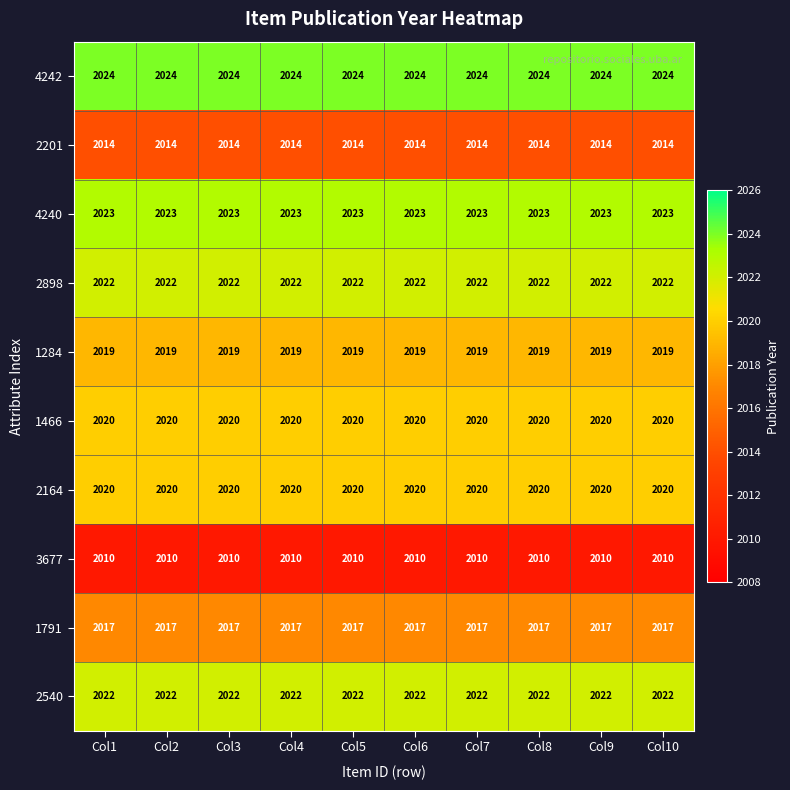

The value of 4240 at Col9 is 590. True or false?

False